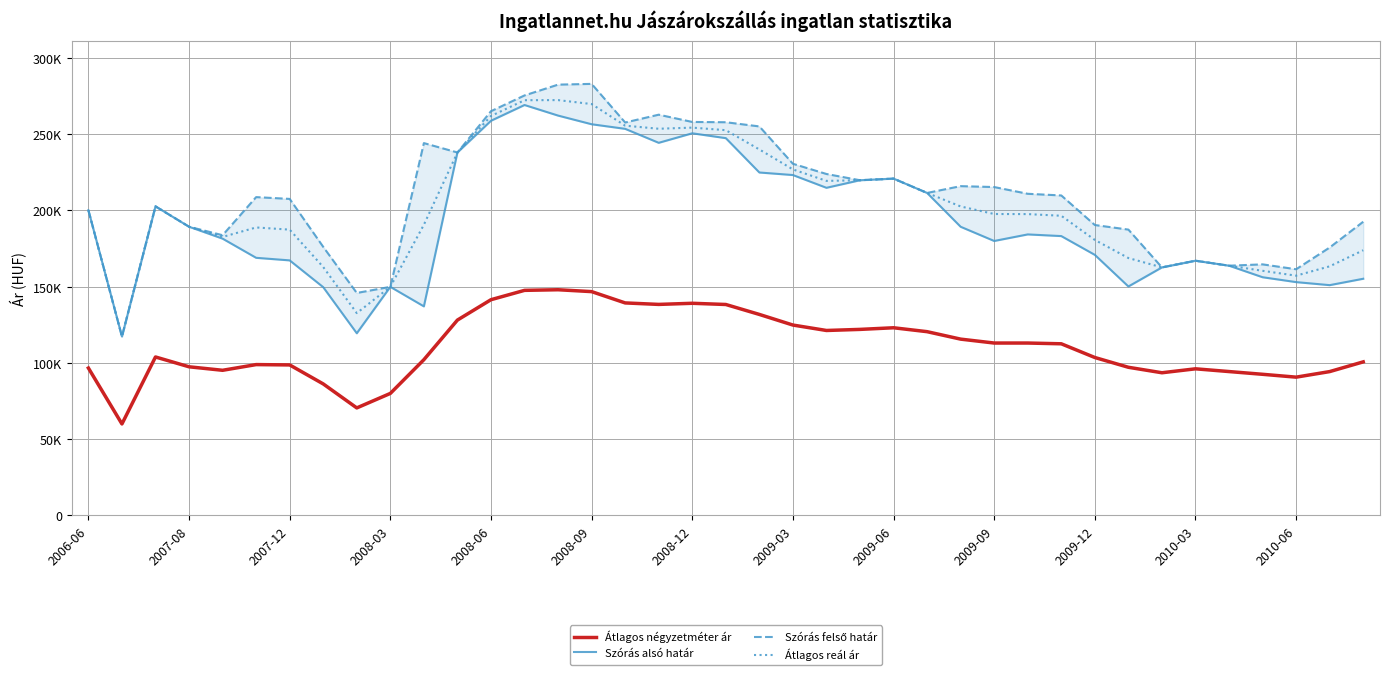

The value of Átlagos négyzetméter ár at 14 is 148010. True or false?

True